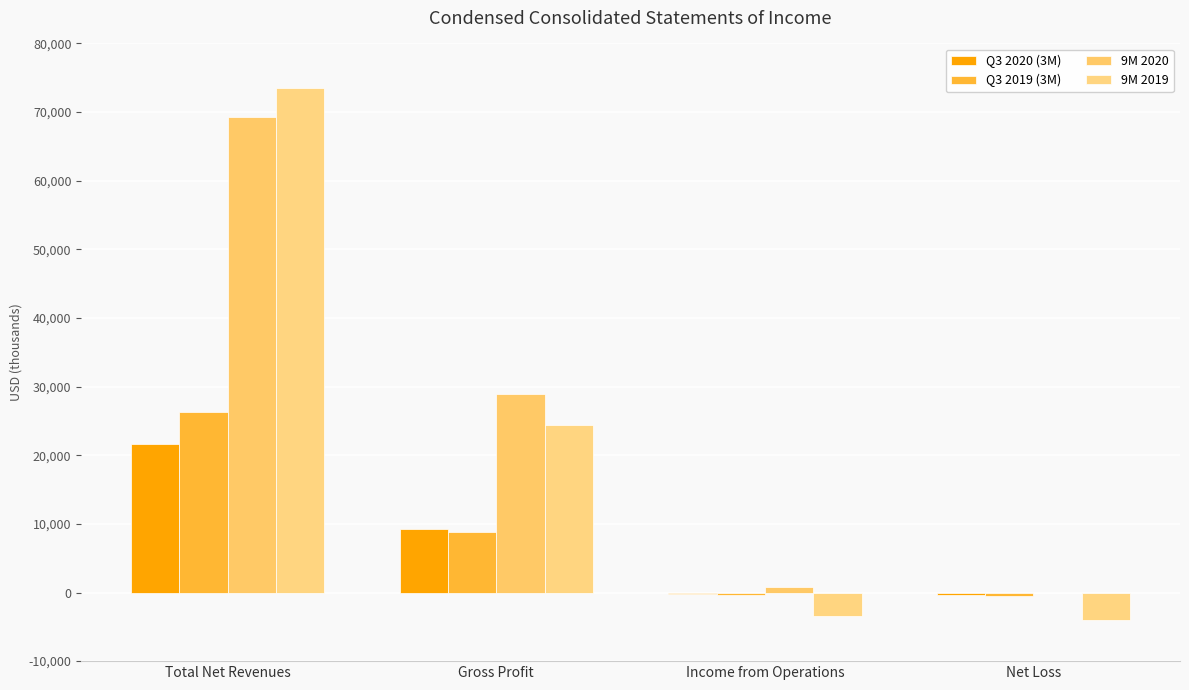

What is the sum of all 9M 2020 values?

98923